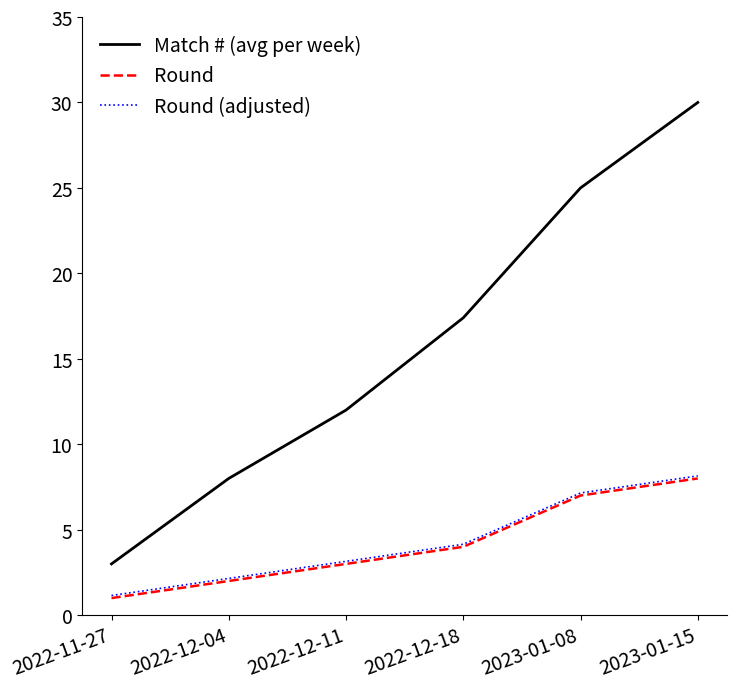

The Round series shows 2.0 at 2022-12-04. True or false?

True